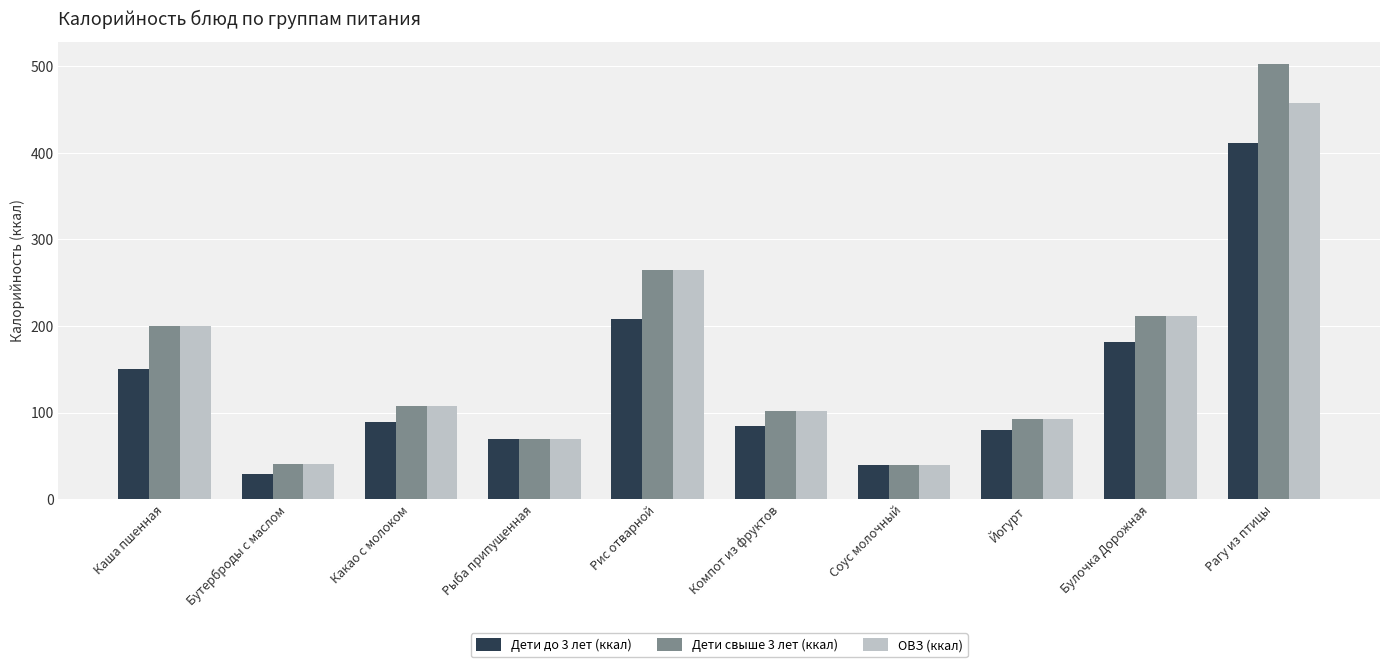

What is the label of the 10th bar from the right?

Каша пшенная